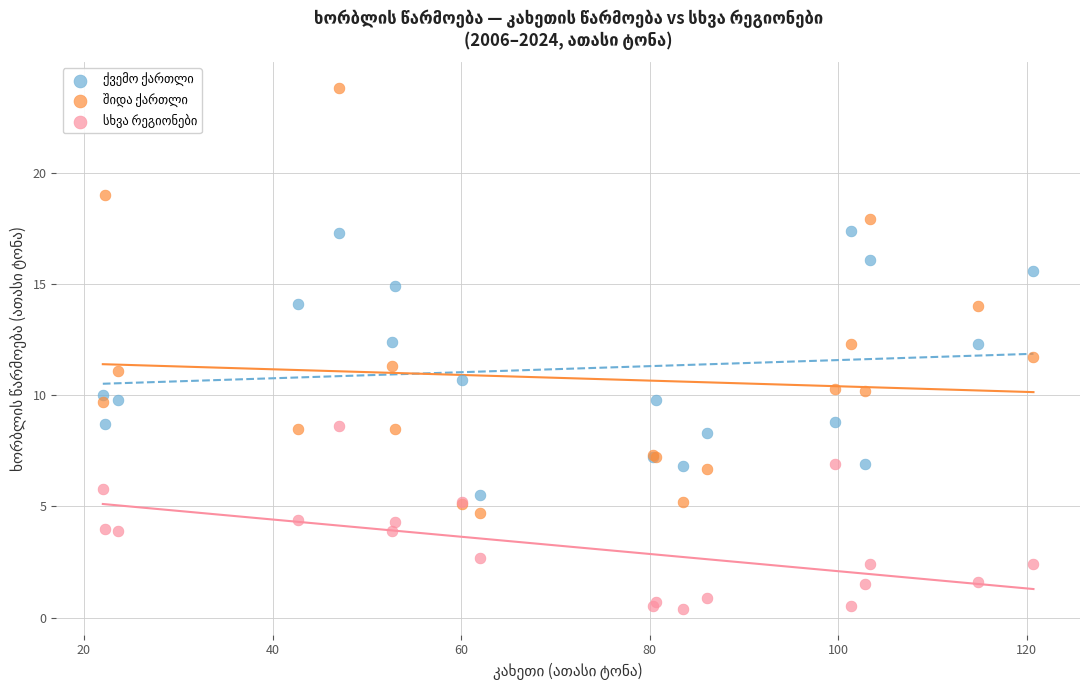

What is the X range (max minus min) for the scatter plot?

98.7